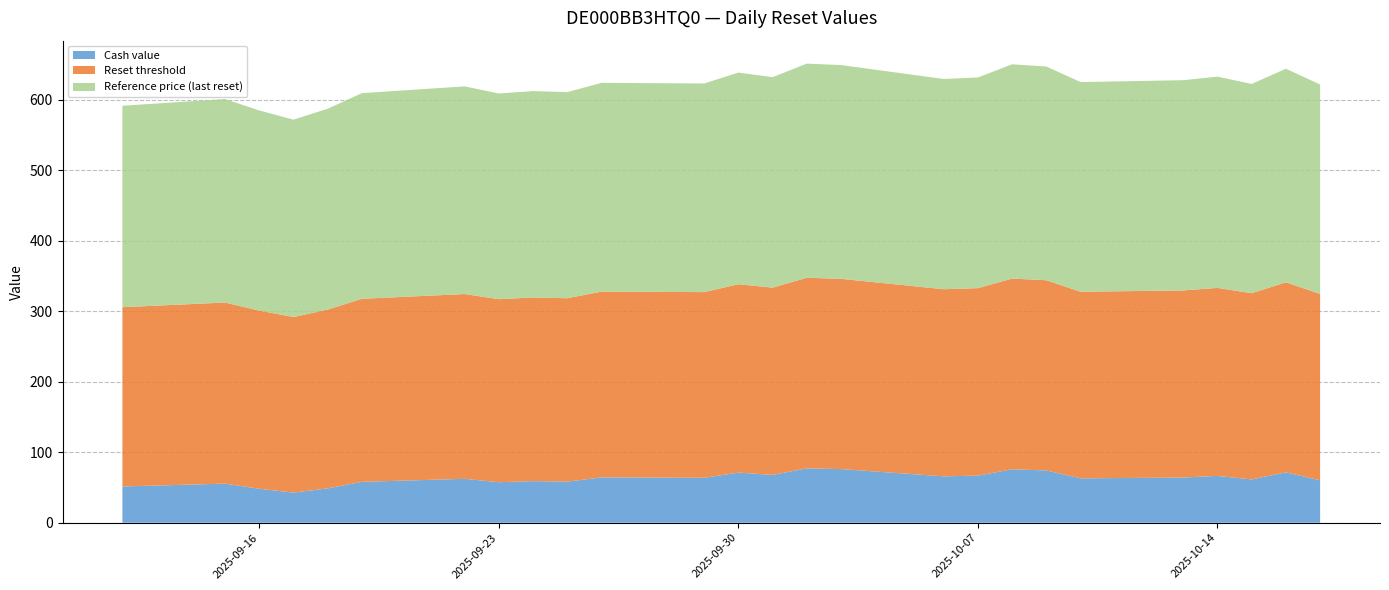

Reading left to right, extract all data points from this chart.

Cash value: 2025-09-12=51.4	2025-09-15=55.4	2025-09-16=48.1	2025-09-17=42.7	2025-09-18=48.7	2025-09-19=58.0	2025-09-22=62.2	2025-09-23=57.5	2025-09-24=59.0	2025-09-25=58.3	2025-09-26=64.3	2025-09-29=63.7	2025-09-30=71.1	2025-10-01=67.8	2025-10-02=77.1	2025-10-03=76.0	2025-10-06=65.8	2025-10-07=66.8	2025-10-08=75.8	2025-10-09=74.1	2025-10-10=62.9	2025-10-13=64.1	2025-10-14=66.4	2025-10-15=61.4	2025-10-16=71.4	2025-10-17=60.2
Reset threshold: 2025-09-12=254.2	2025-09-15=256.8	2025-09-16=252.6	2025-09-17=249.0	2025-09-18=253.5	2025-09-19=259.5	2025-09-22=262.0	2025-09-23=259.5	2025-09-24=260.4	2025-09-25=260.1	2025-09-26=263.4	2025-09-29=263.3	2025-09-30=267.1	2025-10-01=265.6	2025-10-02=270.2	2025-10-03=269.8	2025-10-06=265.3	2025-10-07=265.8	2025-10-08=270.4	2025-10-09=269.7	2025-10-10=264.6	2025-10-13=265.3	2025-10-14=266.6	2025-10-15=264.1	2025-10-16=269.5	2025-10-17=264.2
Reference price (last reset): 2025-09-12=285.6	2025-09-15=288.5	2025-09-16=283.8	2025-09-17=279.8	2025-09-18=284.8	2025-09-19=291.6	2025-09-22=294.4	2025-09-23=291.6	2025-09-24=292.6	2025-09-25=292.2	2025-09-26=296.0	2025-09-29=295.8	2025-09-30=300.1	2025-10-01=298.4	2025-10-02=303.6	2025-10-03=303.1	2025-10-06=298.1	2025-10-07=298.7	2025-10-08=303.8	2025-10-09=303.0	2025-10-10=297.3	2025-10-13=298.1	2025-10-14=299.5	2025-10-15=296.7	2025-10-16=302.8	2025-10-17=296.9